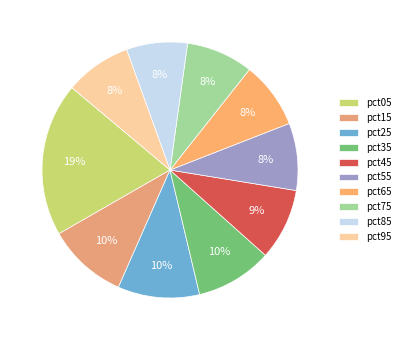

Is the sum of pct45 and pct15 greater than half?

No